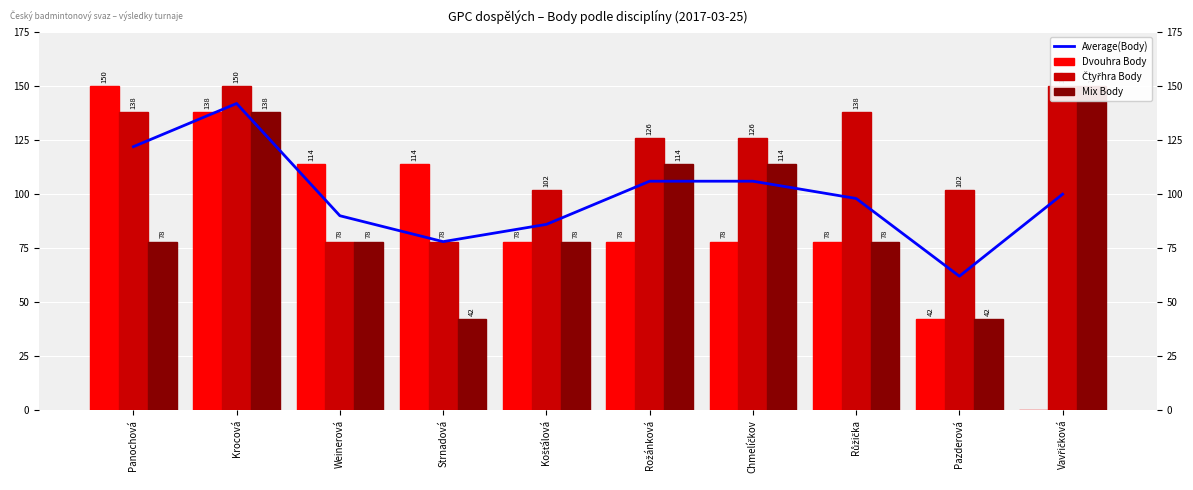

Rank the series at Pazderová from highest to lowest value.

Čtyřhra Body, Average(Body), Dvouhra Body, Mix Body